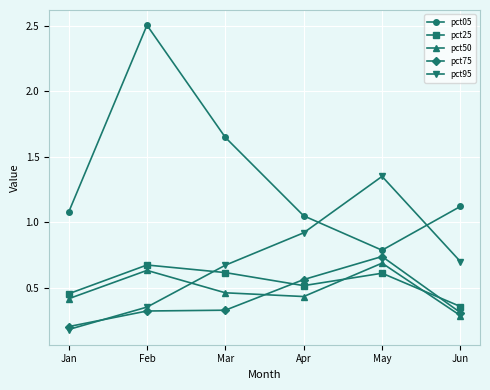

Where is the first local maximum for pct25?

Feb